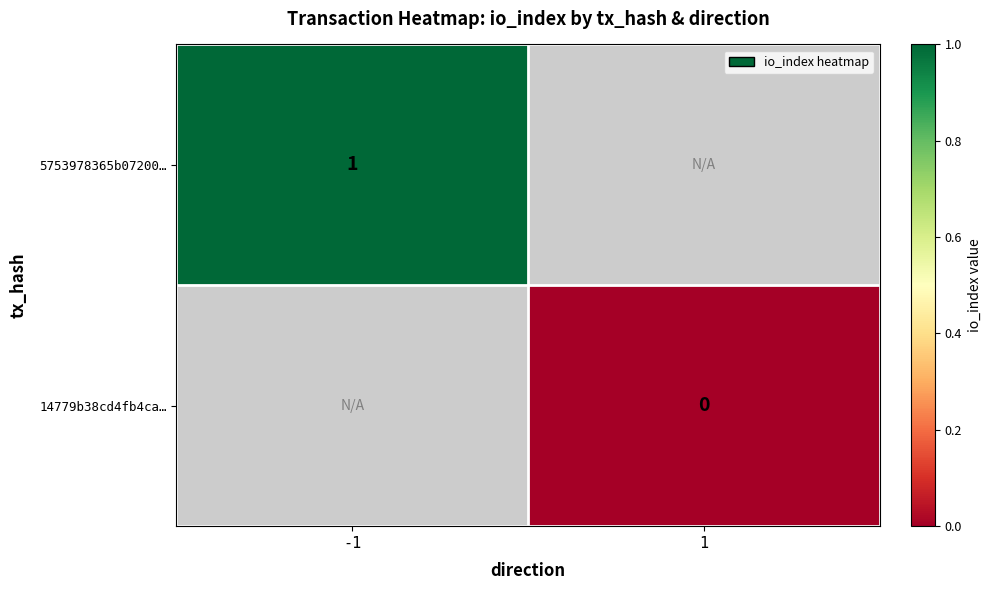

The value of 5753978365b07200… at -1 is 1. True or false?

True